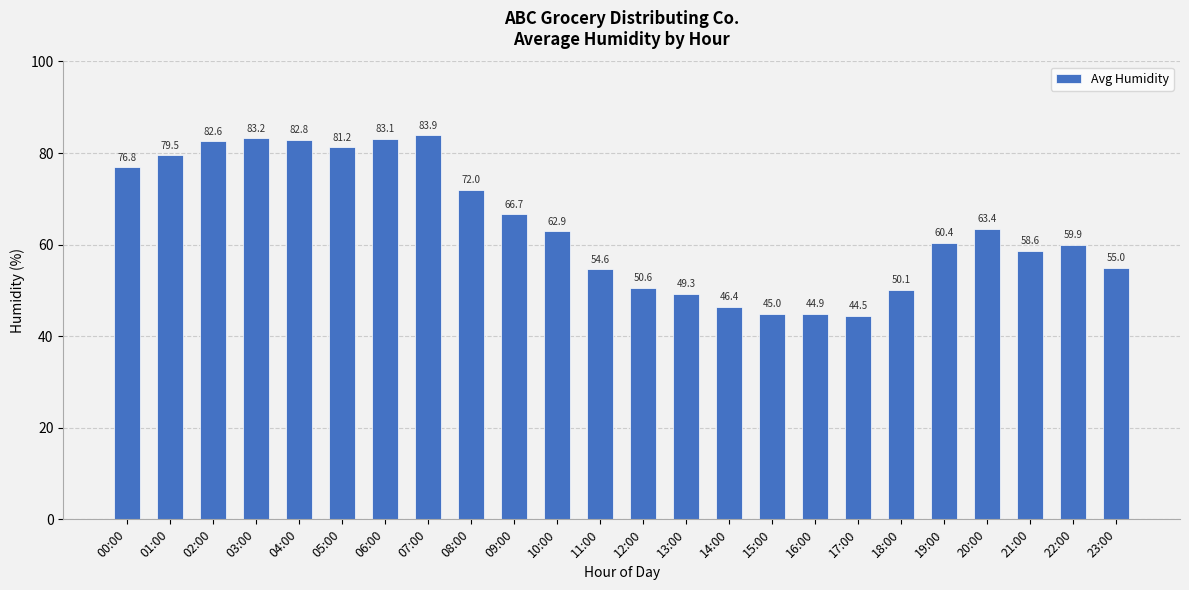

True or false: the data shows 72.0 at 08:00.

True